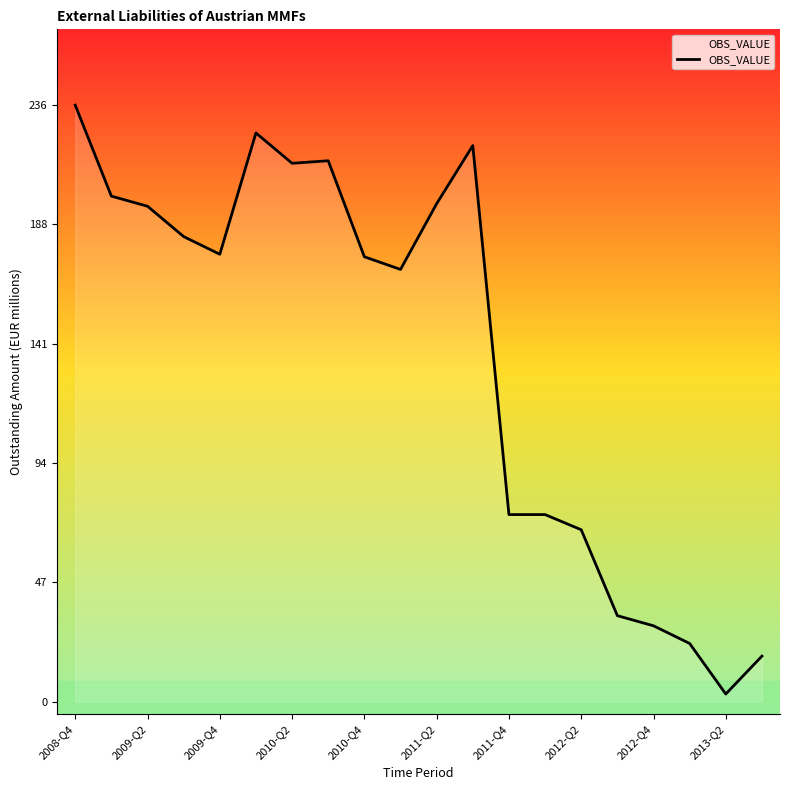

Does the chart have visible grid lines?

No